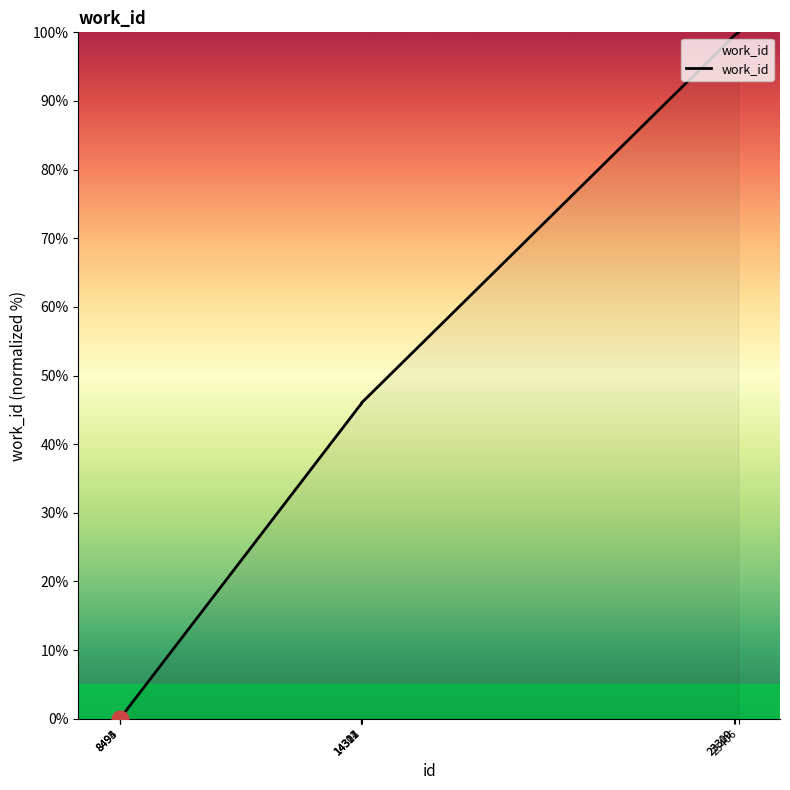

What is the maximum value shown in the chart?

100.0